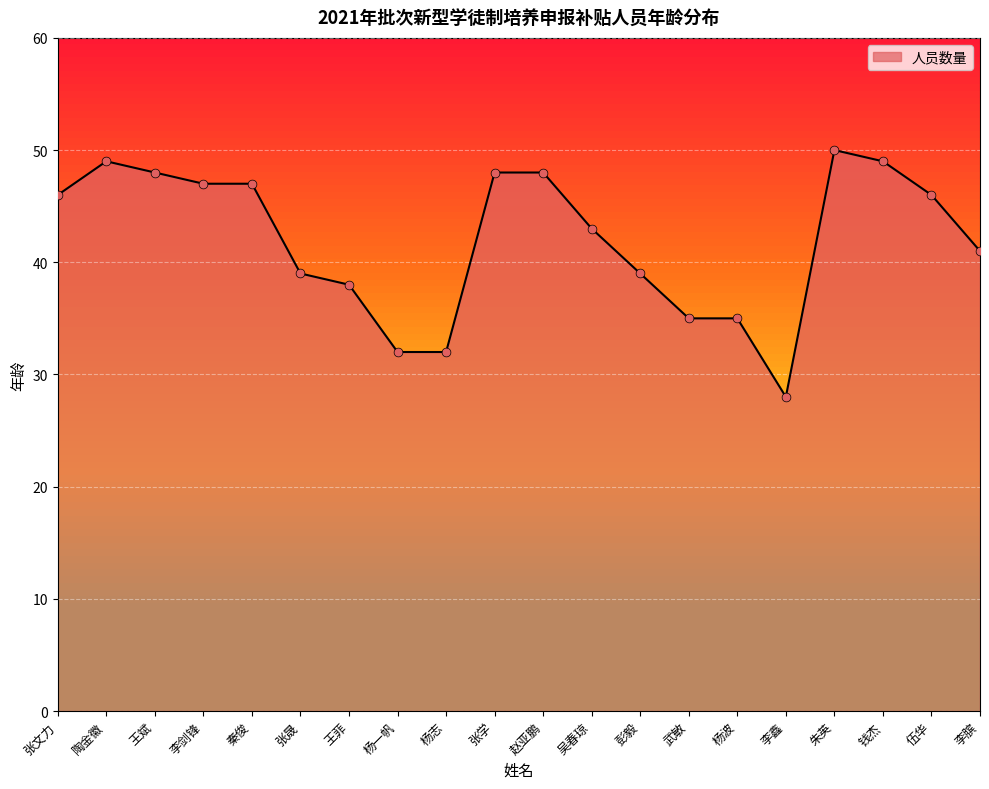

Which has a higher value, 朱英 or 杨一帆?

朱英